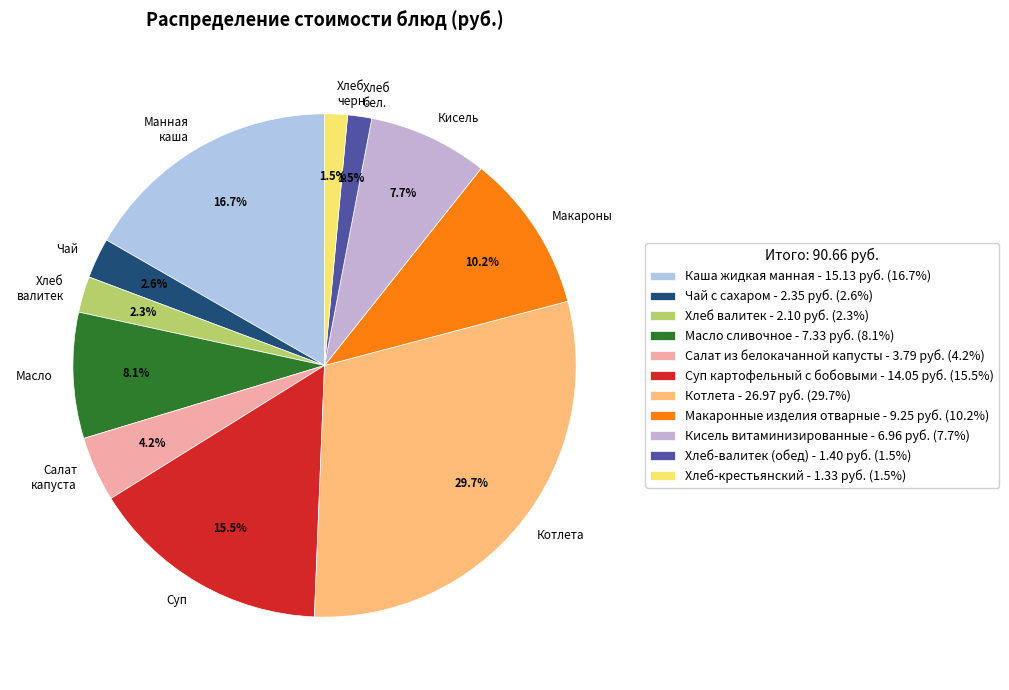

To the nearest percent, what percentage of the pie is Чай с сахаром?

3%